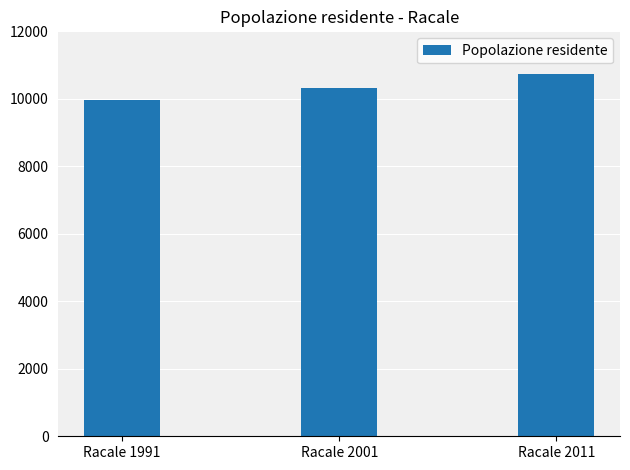

What is the maximum value shown in the chart?

10734